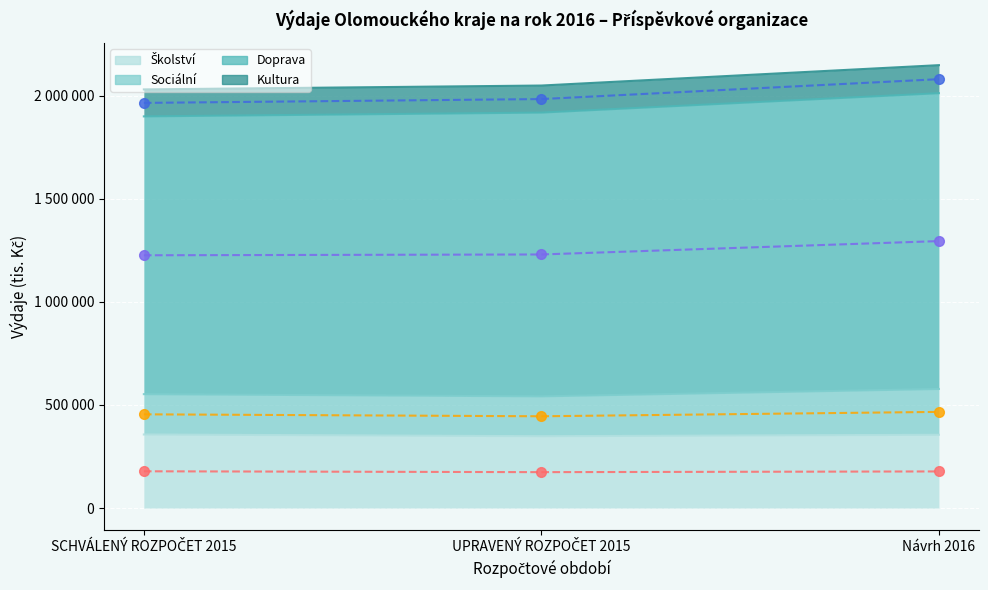

What is the spread (max minus min) of values at SCHVÁLENÝ ROZPOČET 2015?

1673377.0